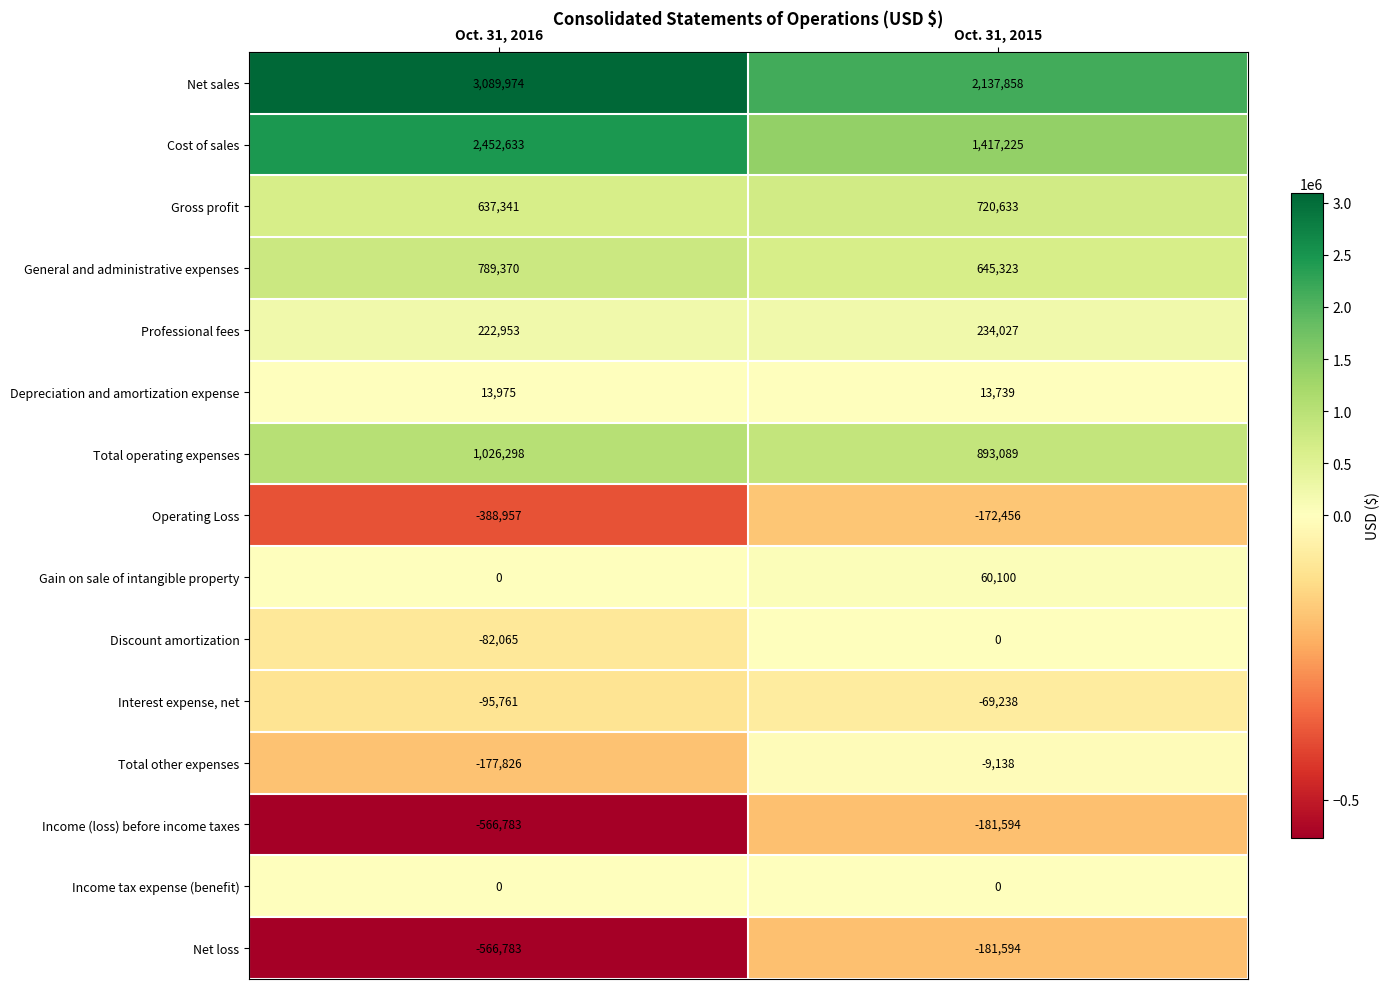

What is the sum of the Professional fees values at Oct. 31, 2016 and Oct. 31, 2015?

456980